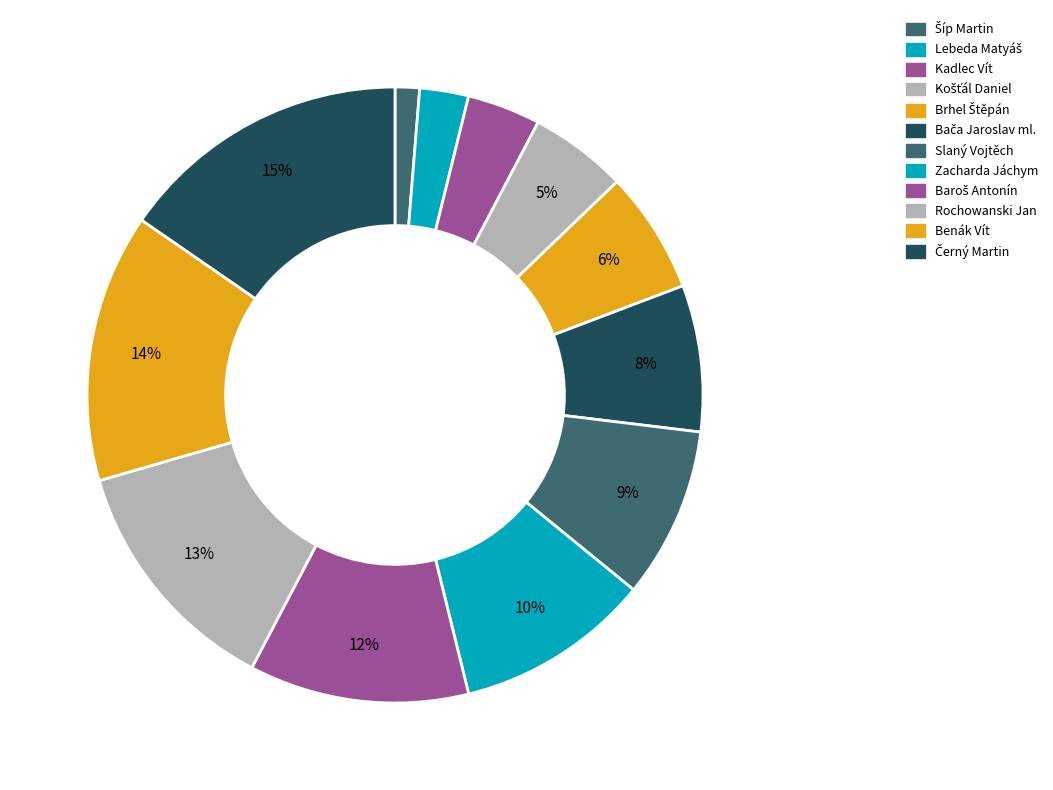

What is the smallest slice in the pie chart?

Šíp Martin